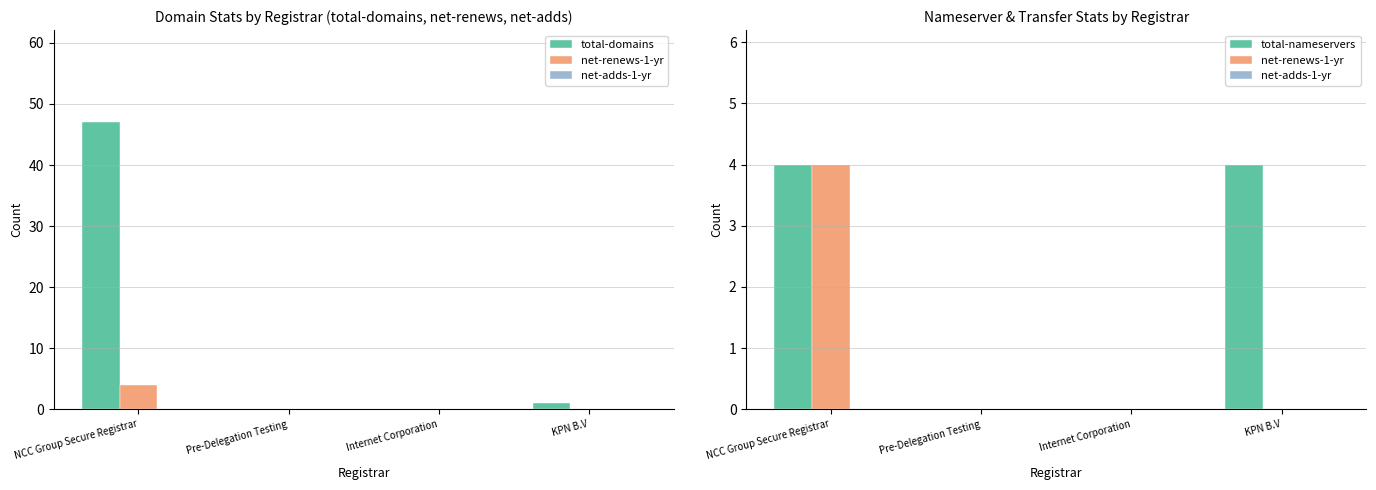

Which has a higher value, Internet Corporation or KPN B.V?

KPN B.V